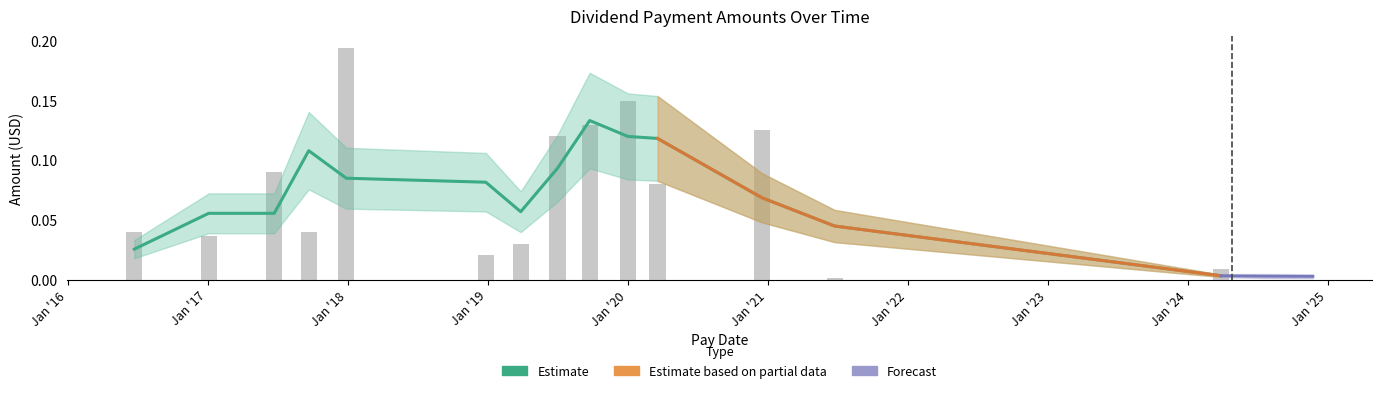

What is the label of the 4th bar from the left?

Jan '18